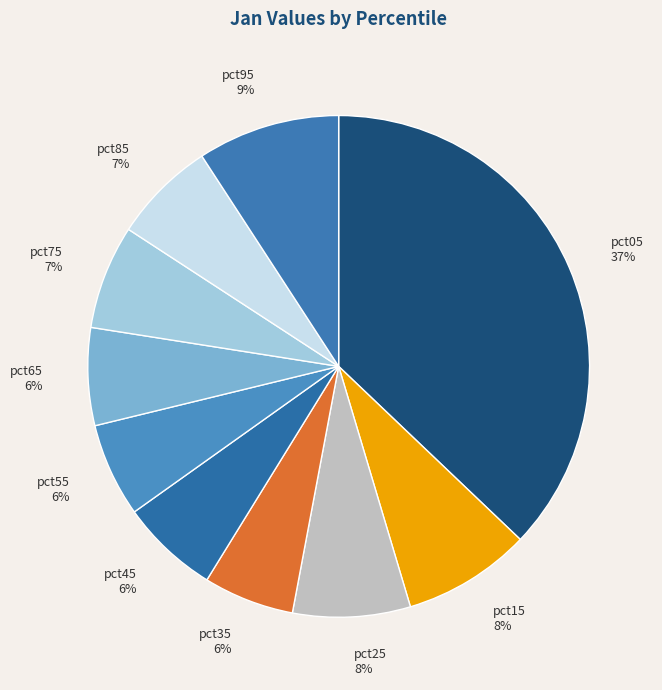

To the nearest percent, what is the average slice percentage?

10%